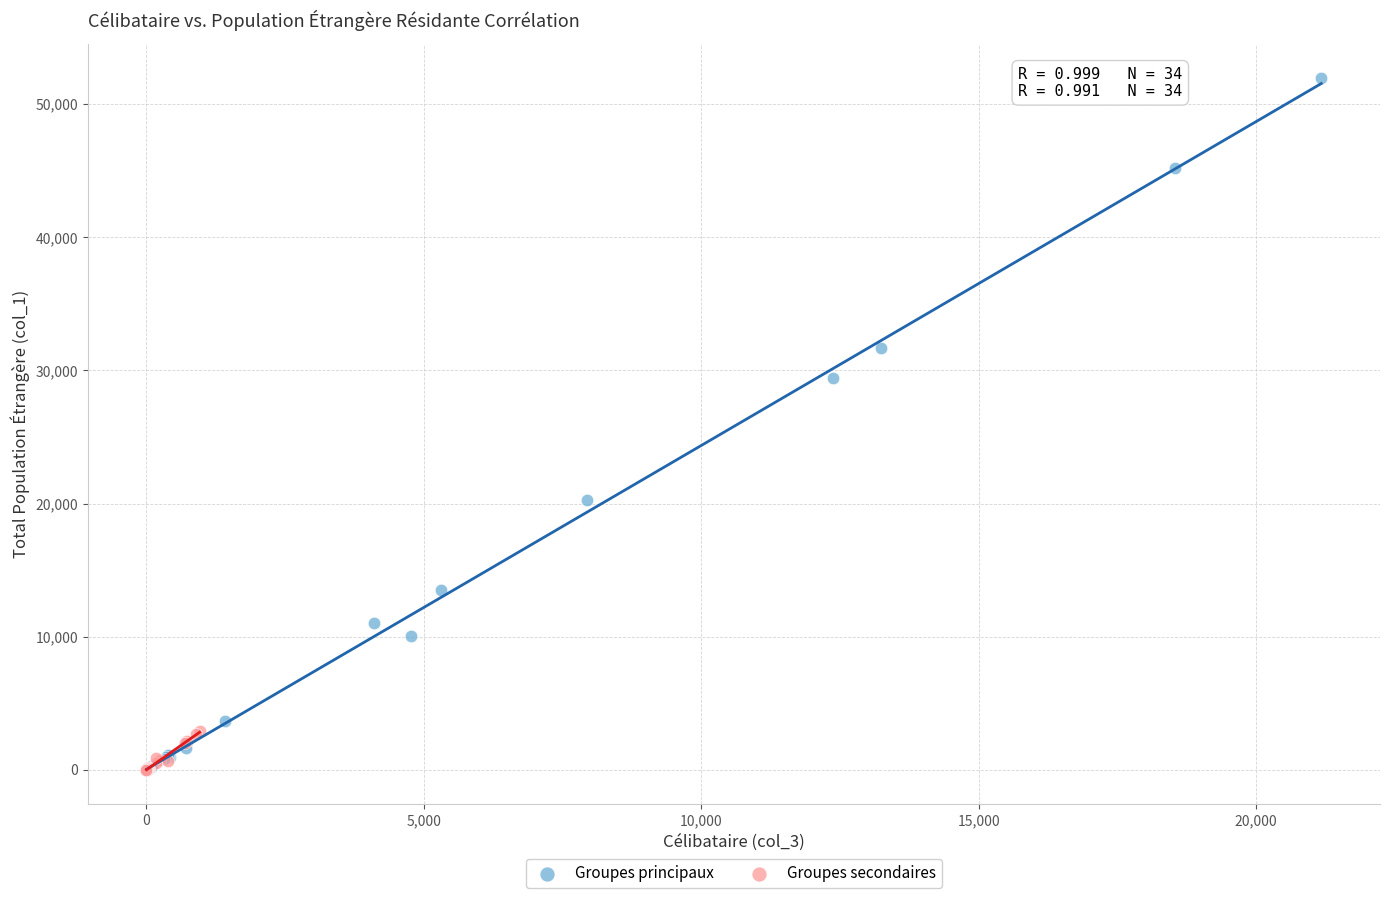

Which series has the widest spread of Y values?

Groupes principaux